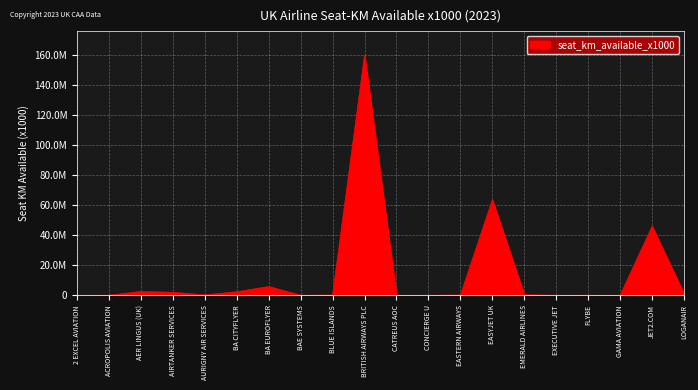

Is it true that the value at AER LINGUS (UK) is 2511825?

True